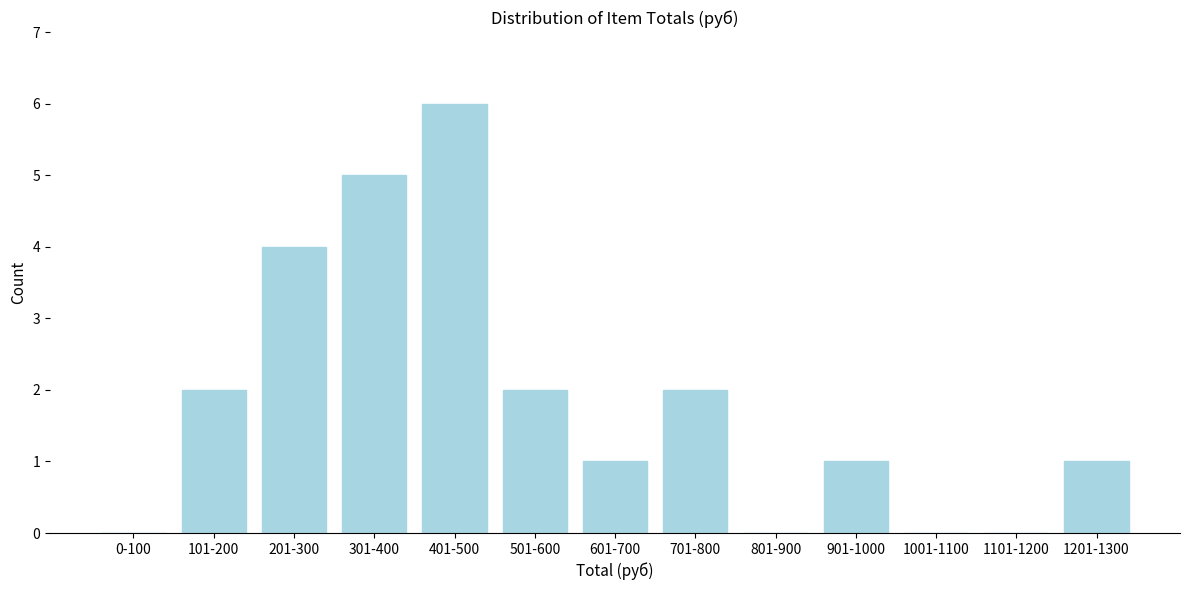

Reading right to left, transcribe all the data shown in this chart.

1201-1300=1	1101-1200=0	1001-1100=0	901-1000=1	801-900=0	701-800=2	601-700=1	501-600=2	401-500=6	301-400=5	201-300=4	101-200=2	0-100=0